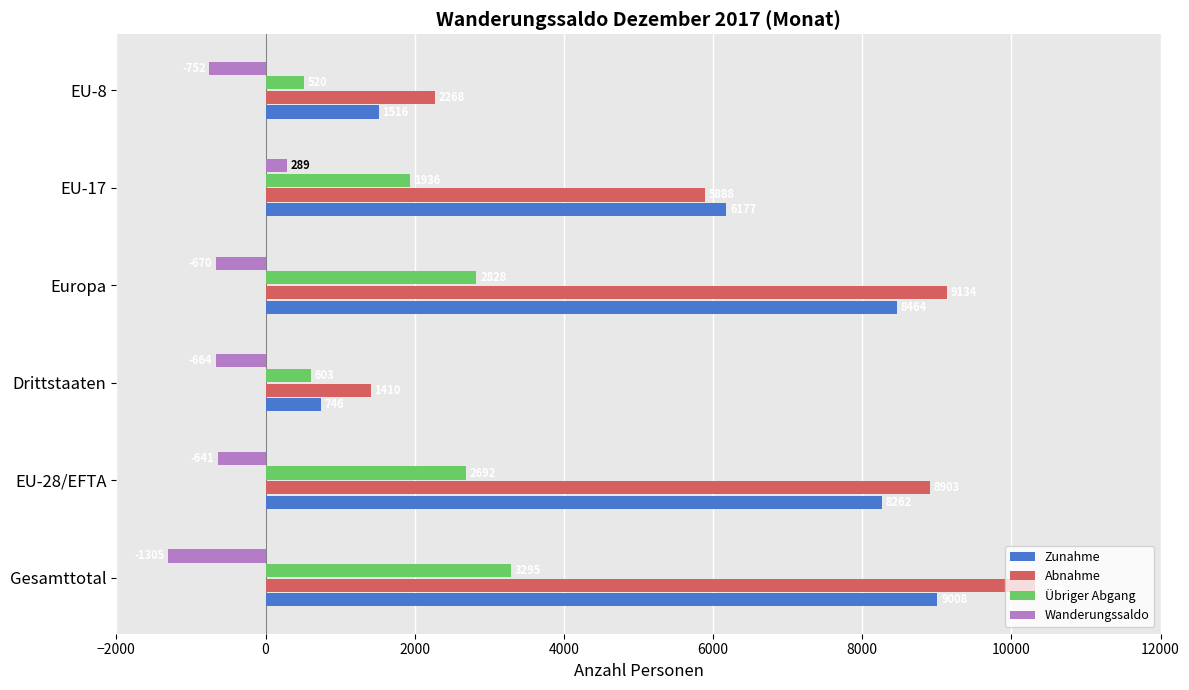

Which category has the lowest value in the Wanderungssaldo series?

Gesamttotal